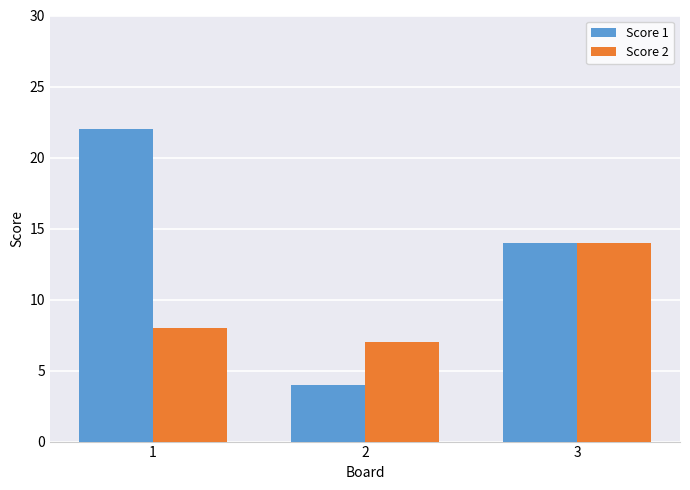

Are the bars horizontal?

No